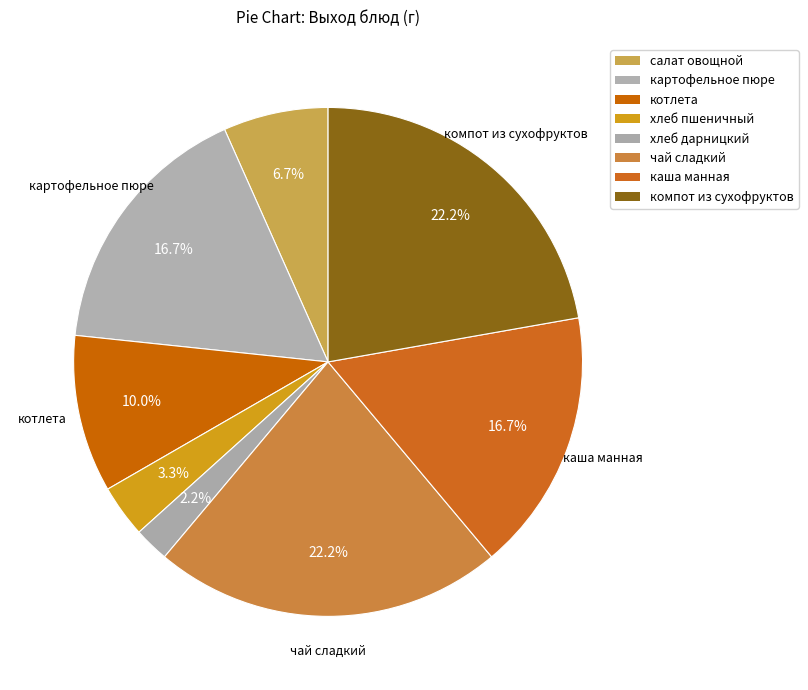

The каша манная slice represents 28% of the pie. True or false?

False